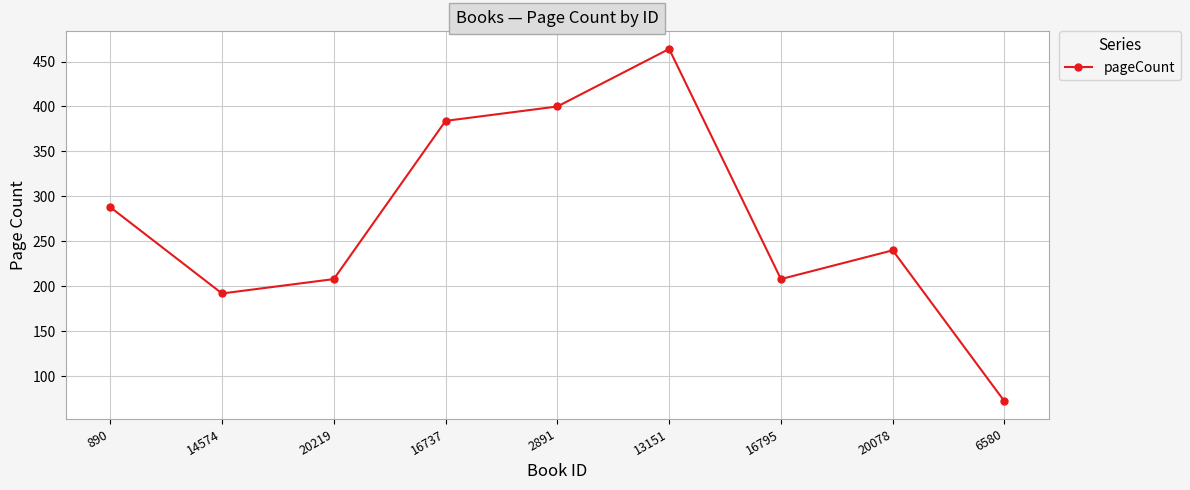

Read the value at 16795, to the nearest 50.

200